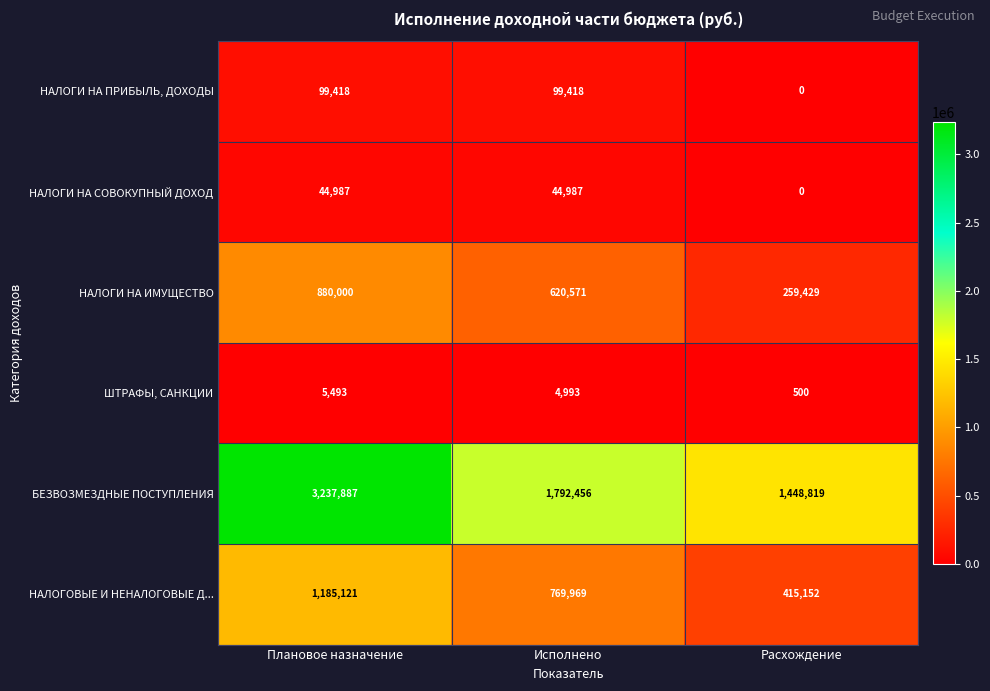

Count the НАЛОГИ НА ПРИБЫЛЬ, ДОХОДЫ values in the range 0 to 99418.

3